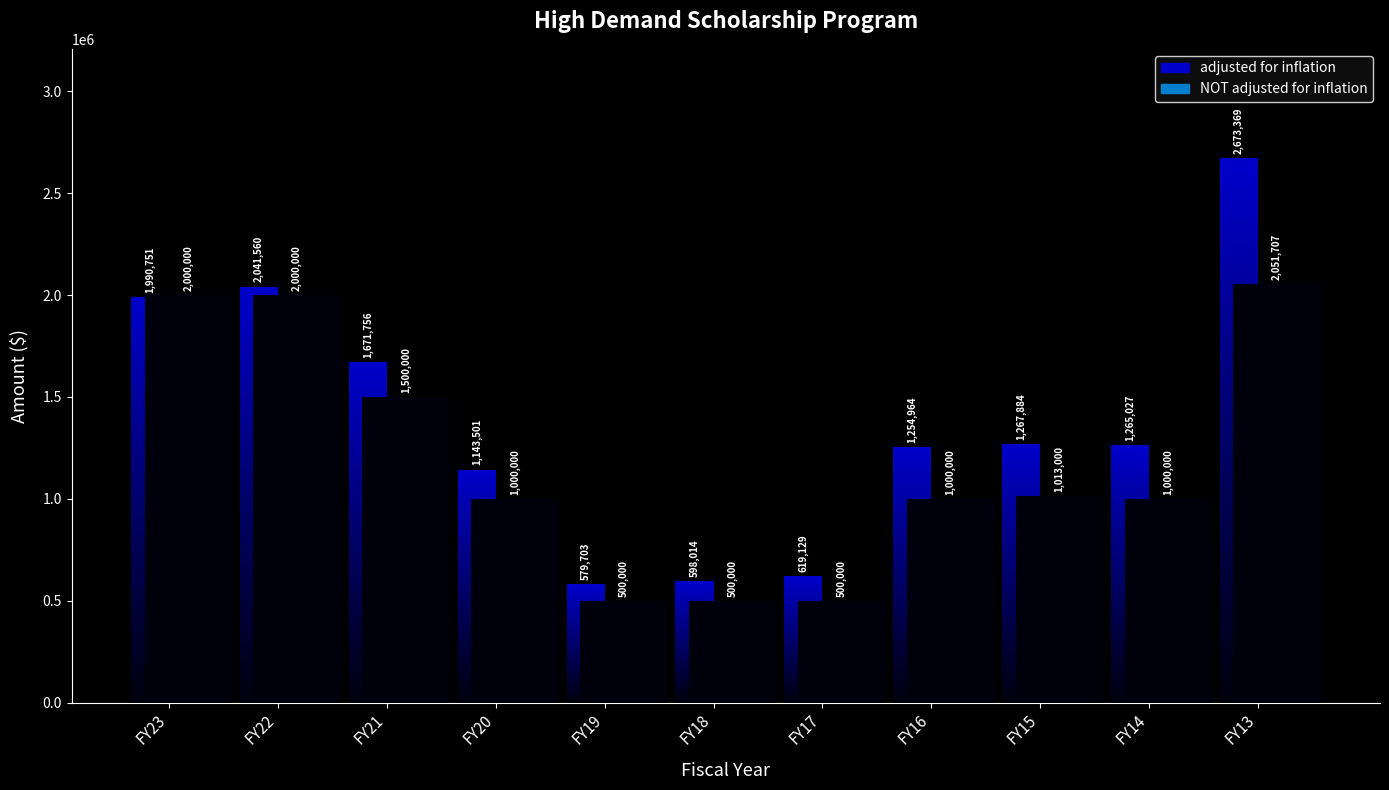

At which category does the chart reach its minimum across all series?

FY19